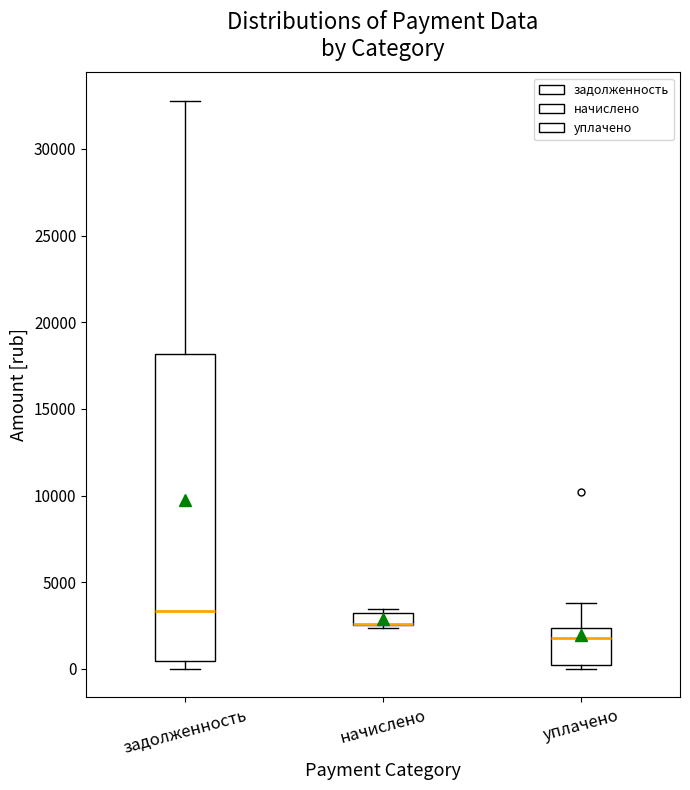

Which box is the tallest, from its lower edge to its upper edge?

задолженность